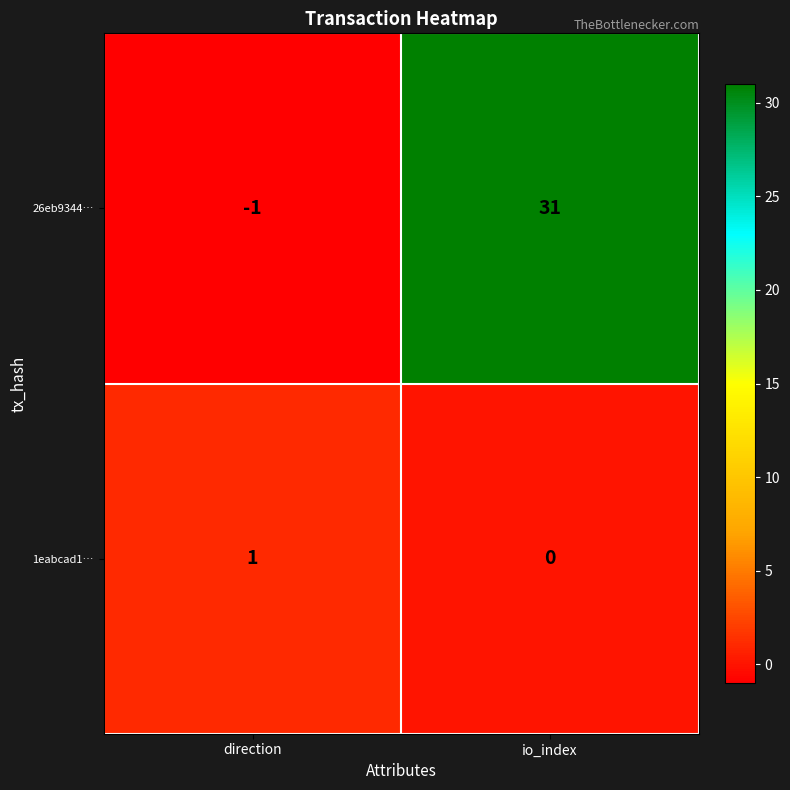

What is the difference between the 26eb9344… values at direction and io_index?

32